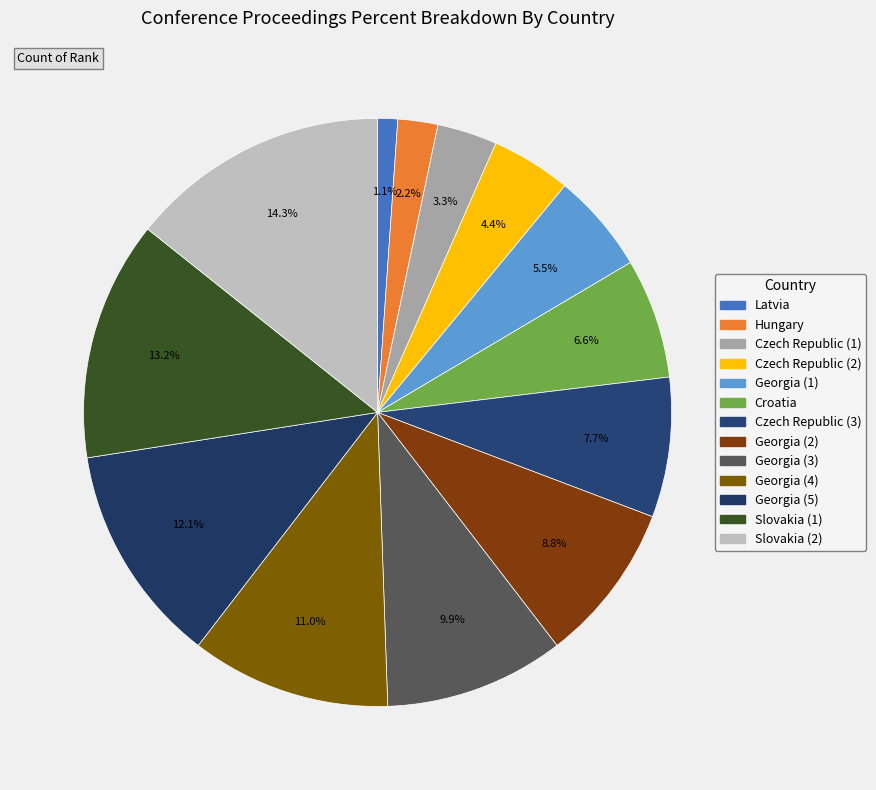

To the nearest percent, what is the difference between the largest and smallest slice percentages?

13%